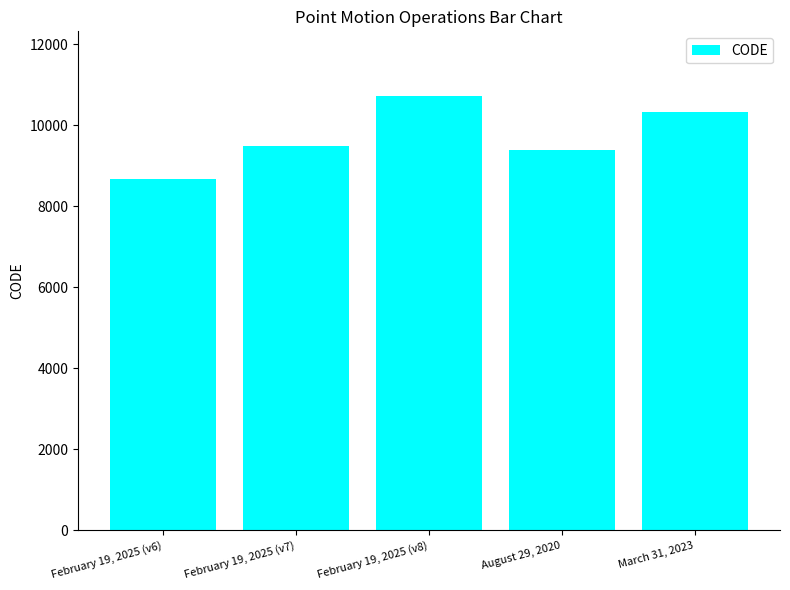

Which has a higher value, February 19, 2025 (v8) or March 31, 2023?

February 19, 2025 (v8)